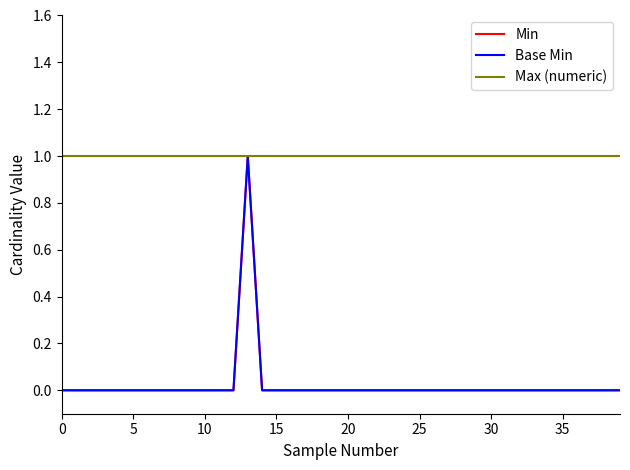

Which category has the highest value in the Min series?

13